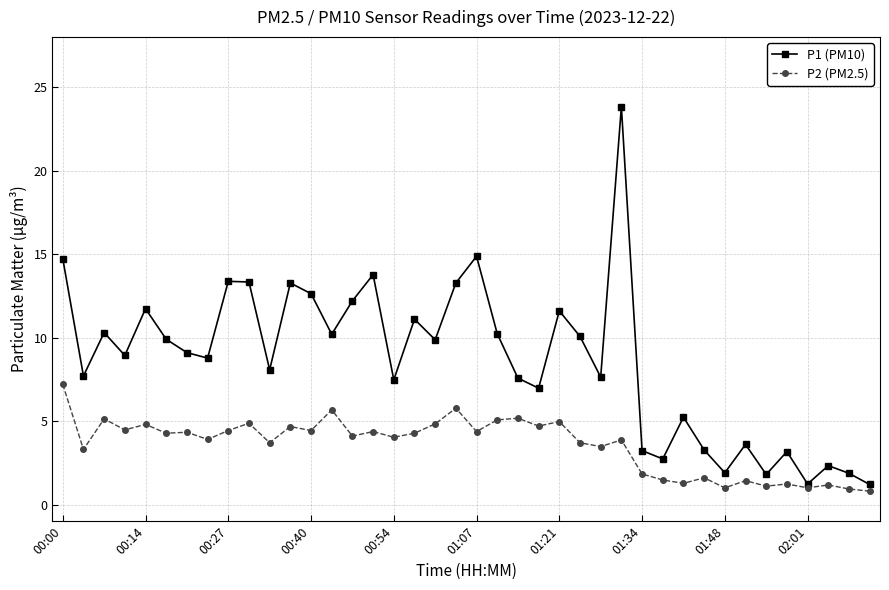

What is the lowest value of the P1 (PM10) series?

1.2